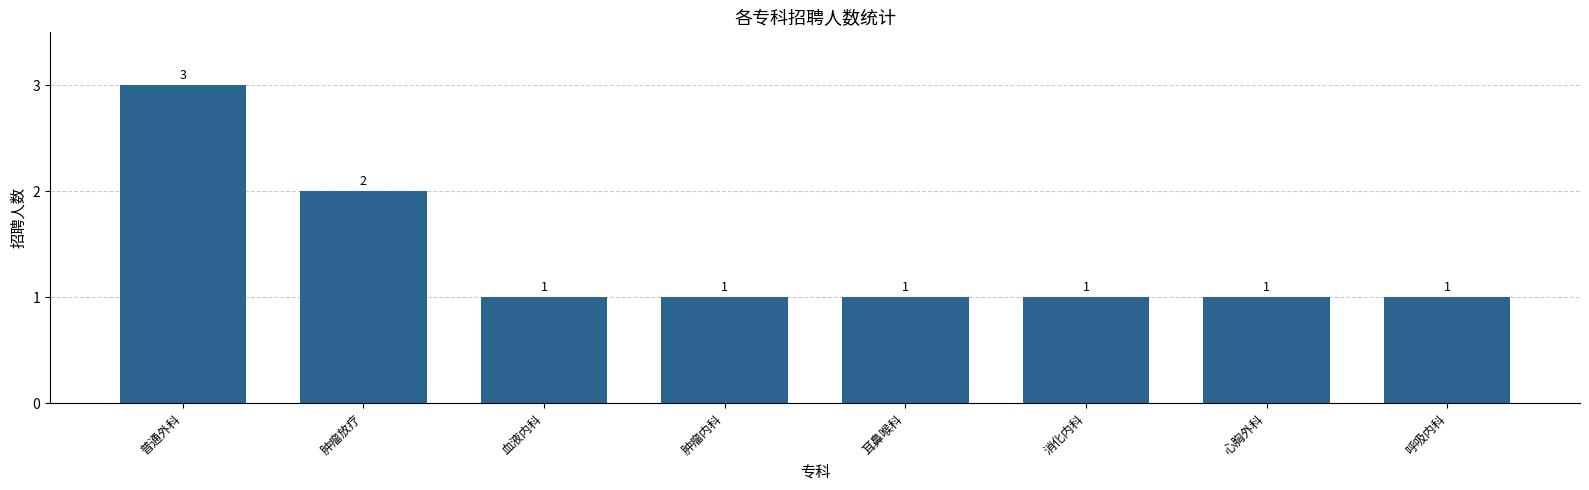

What value does the data have at 血液内科?

1